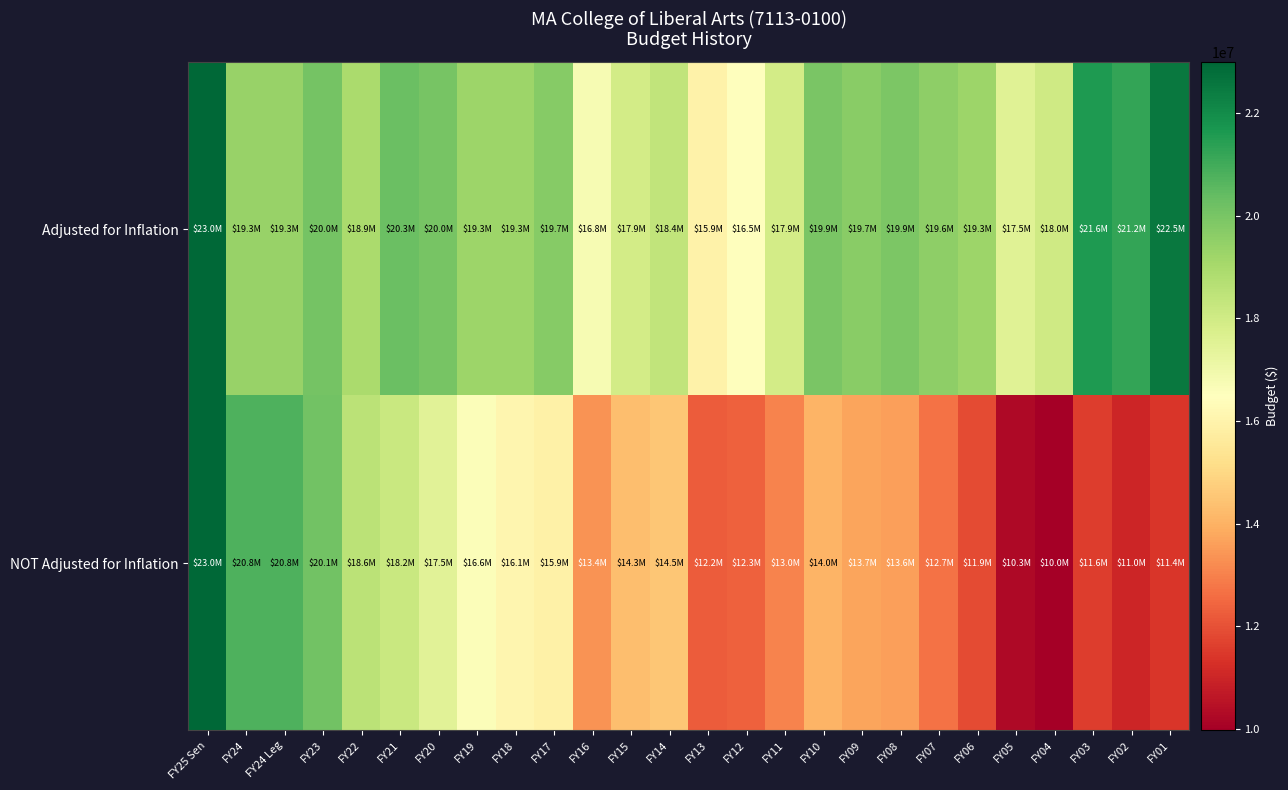

At how many categories does at least one series exceed 11795247?

26